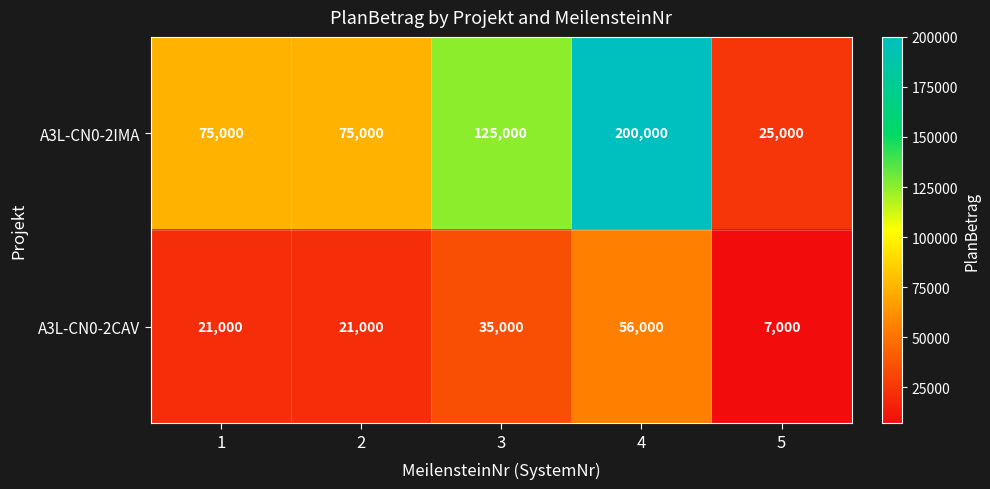

List the series in order of their peak value, lowest first.

A3L-CN0-2CAV, A3L-CN0-2IMA